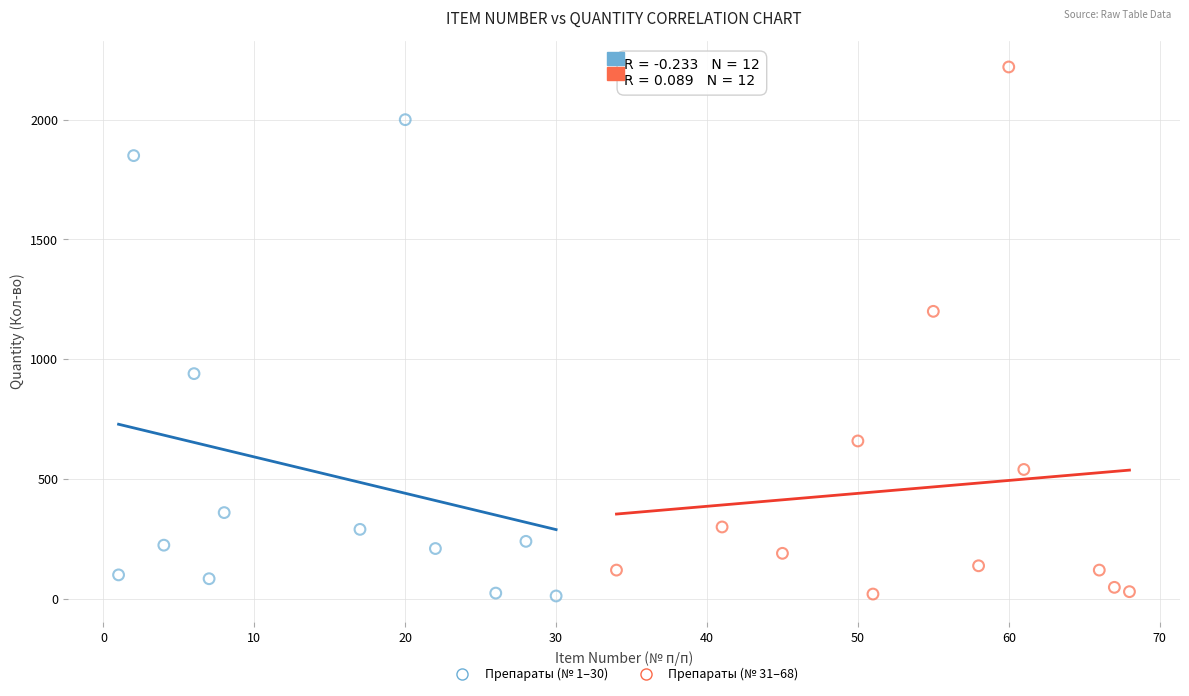

Which series has the largest Y range (max minus min)?

Препараты (№ 31–68)